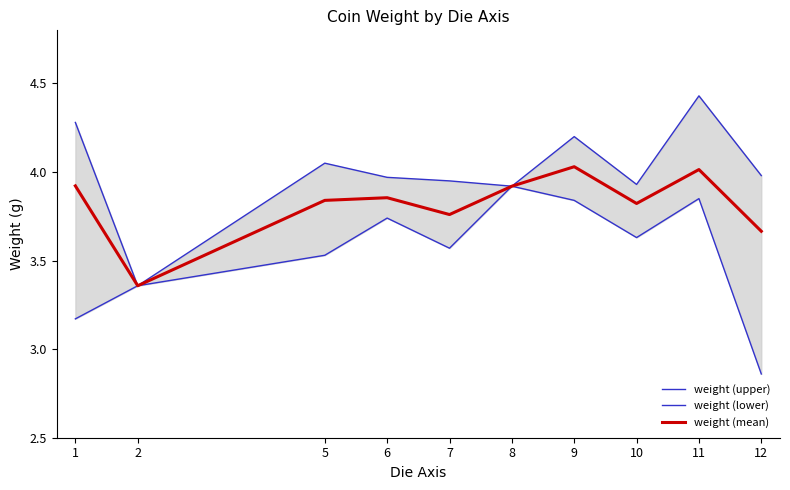

Where is the first local maximum for weight (lower)?

6